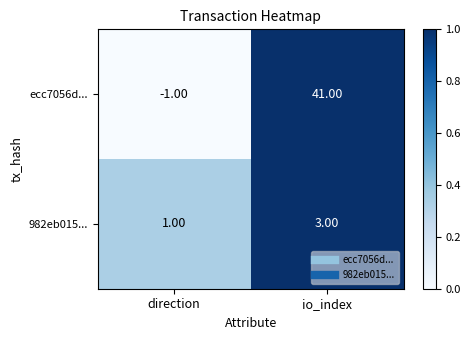

How many categories are shown in the chart?

2